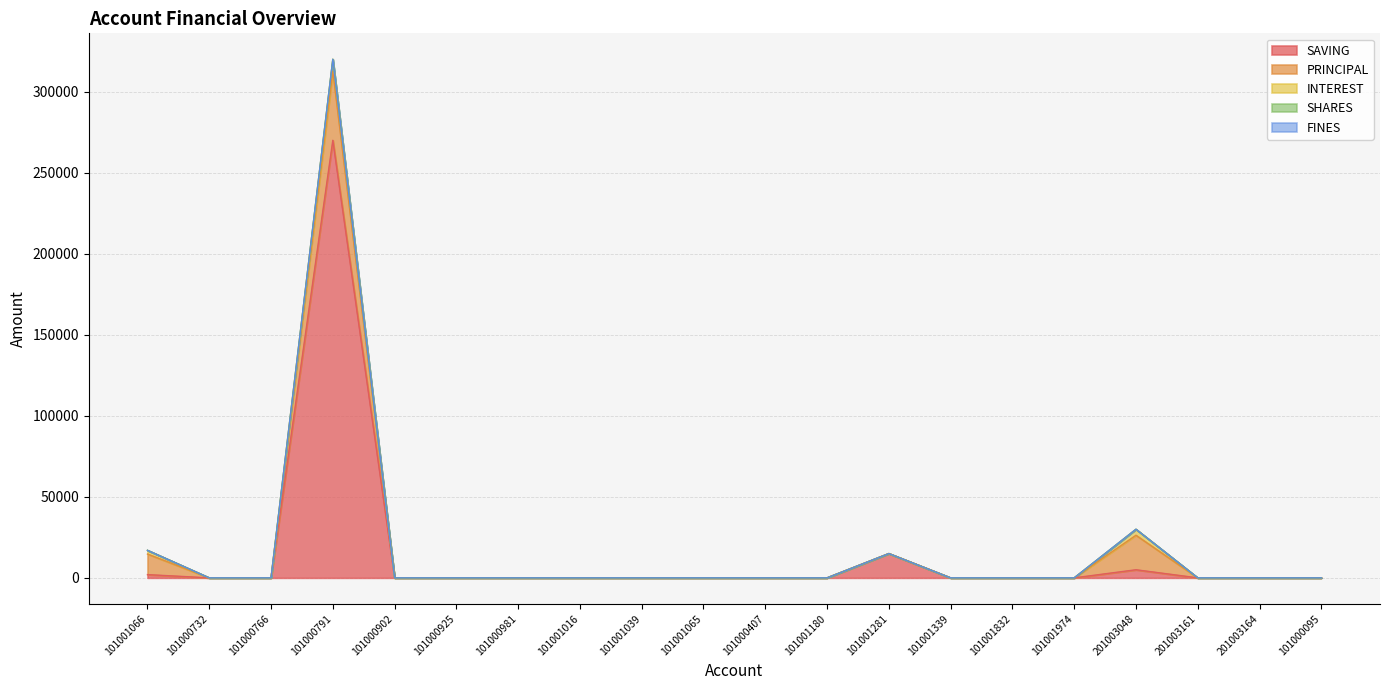

Is it true that FINES equals 0 at 101000095?

True